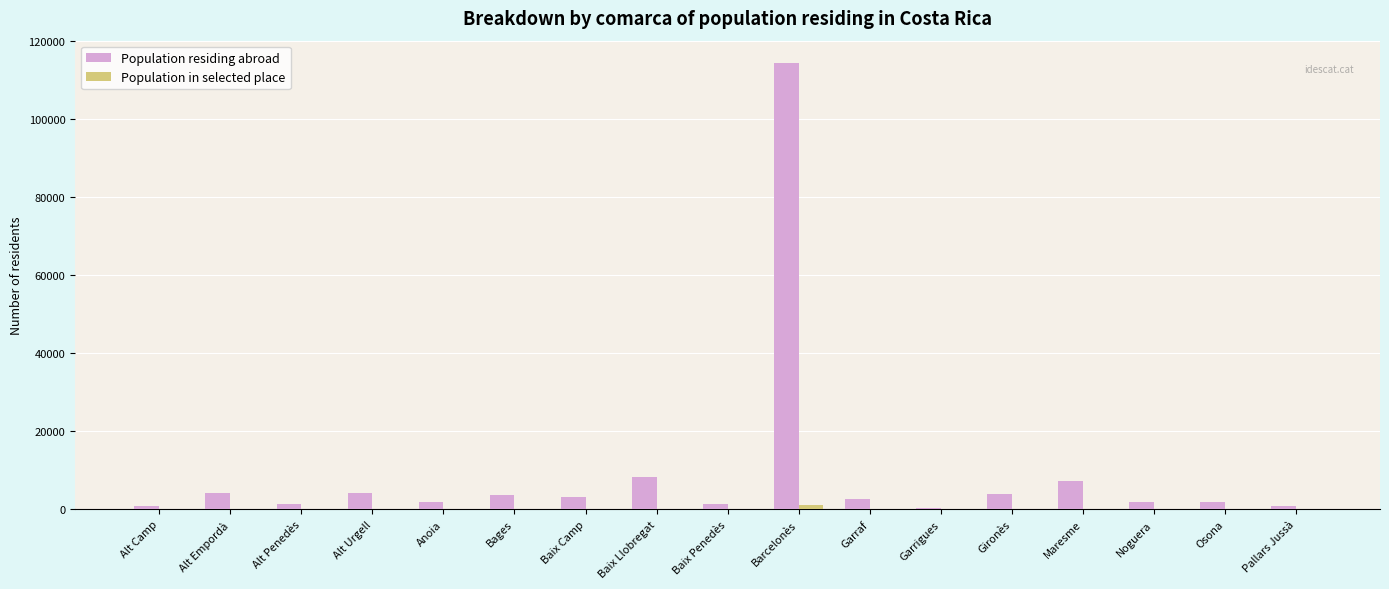

The value of Population residing abroad at Baix Llobregat is 8309. True or false?

True